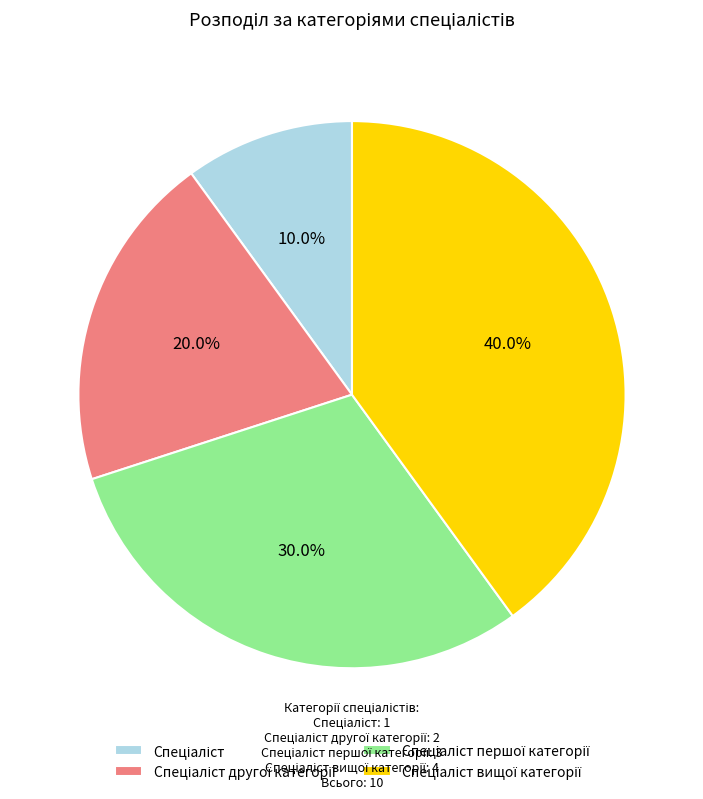

Is there a majority slice in this chart?

No